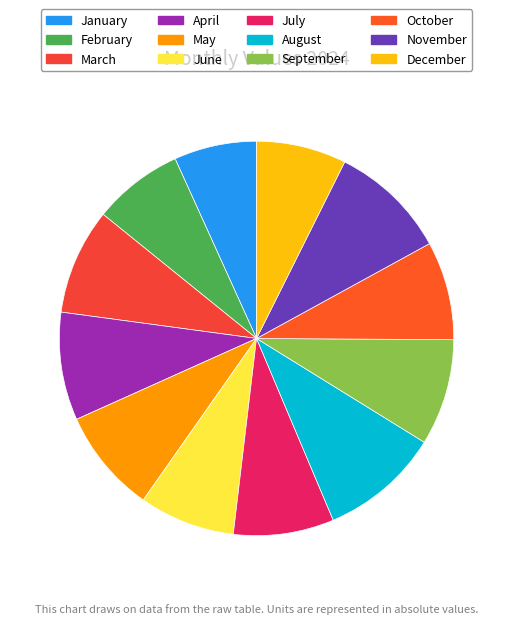

How many segments does this pie chart have?

12